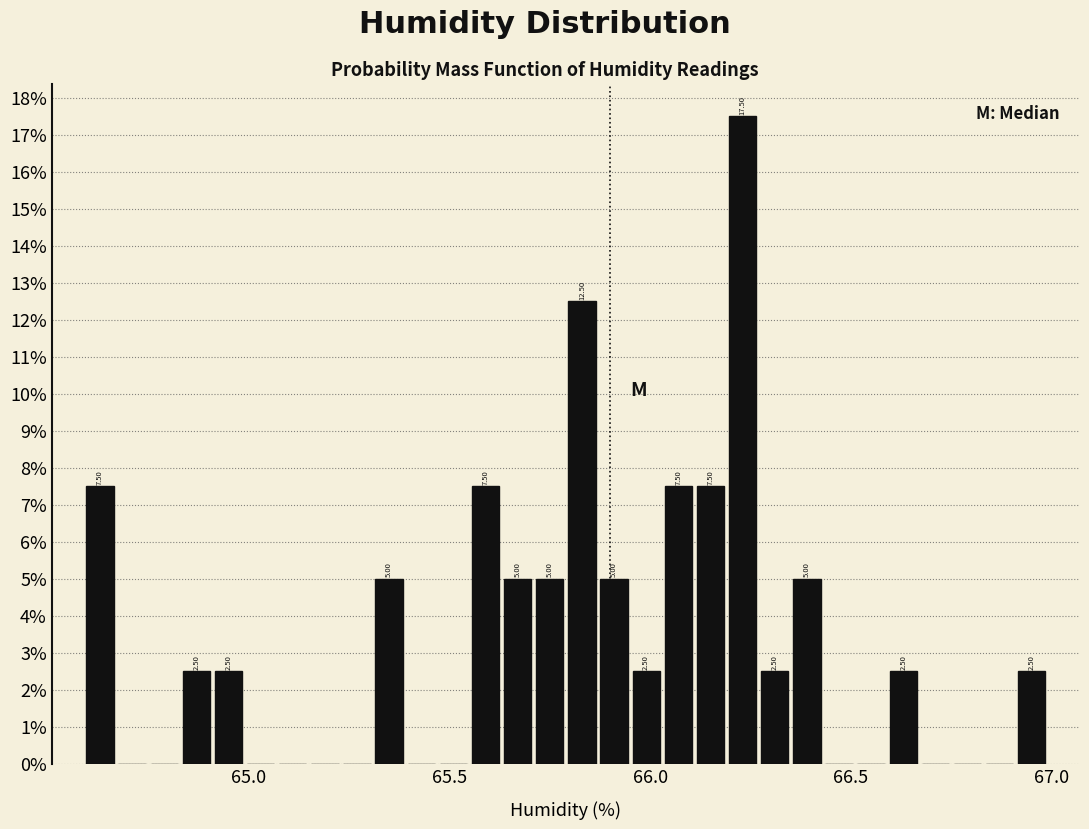

Read against the x-axis, roughly where is the centre of the tallest bar?

66.25